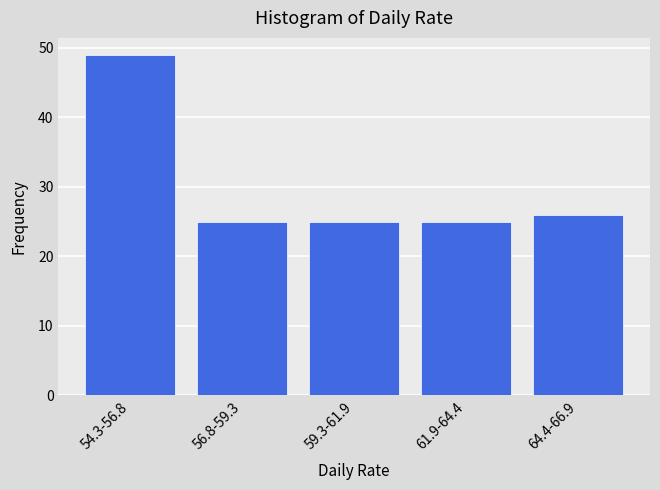

Reading right to left, extract all data points from this chart.

26	25	25	25	49